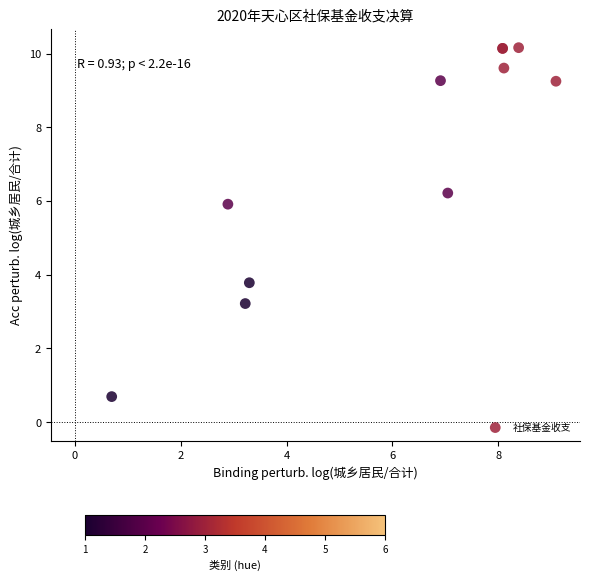

What Y value in the scatter plot is closest to 5?

5.9